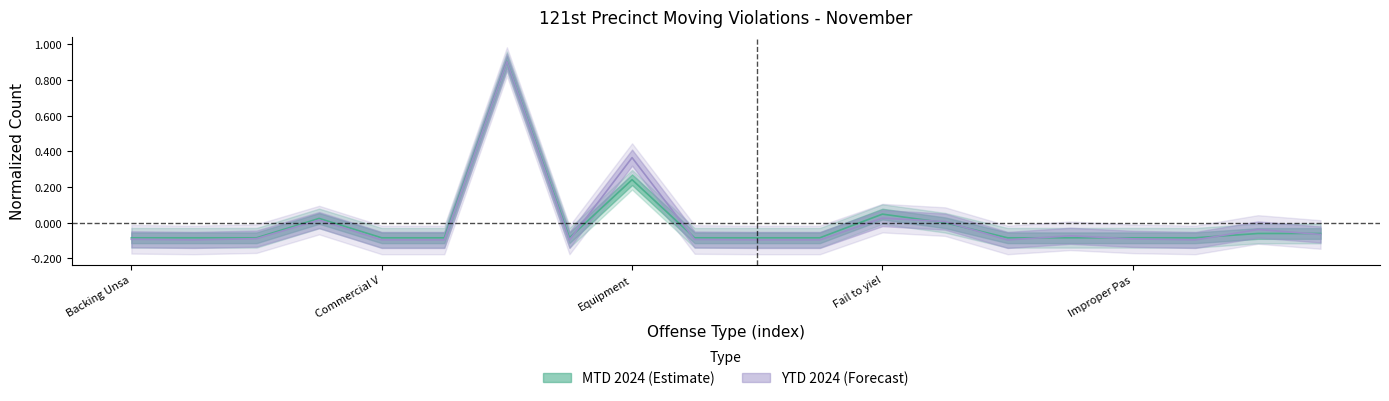

How many positive values does the MTD 2024 series have?

4